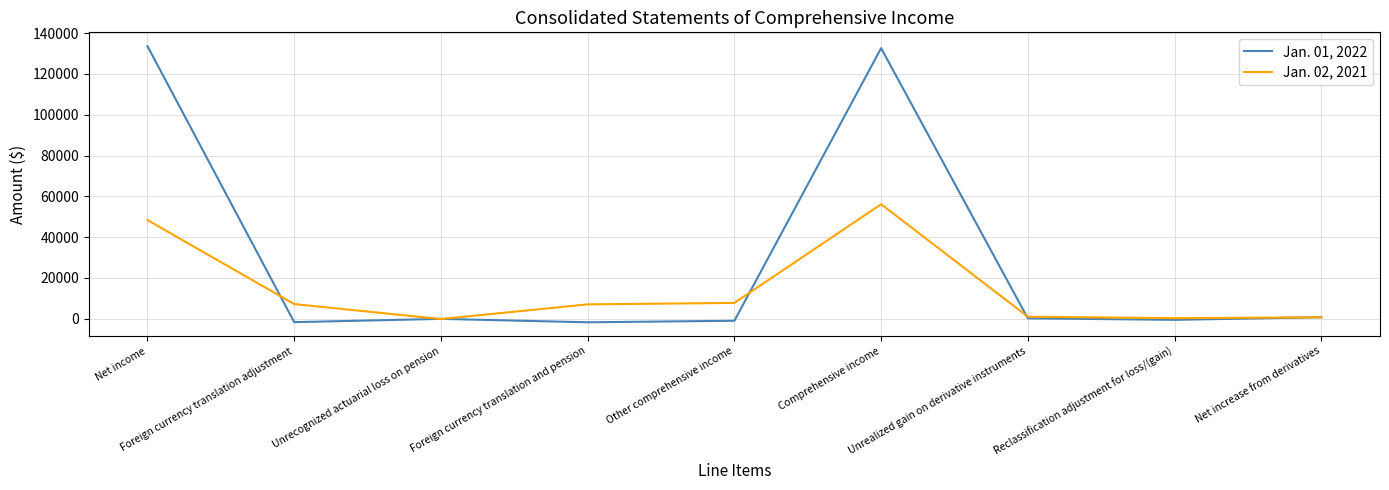

True or false: Jan. 01, 2022 and Jan. 02, 2021 cross at least once.

True